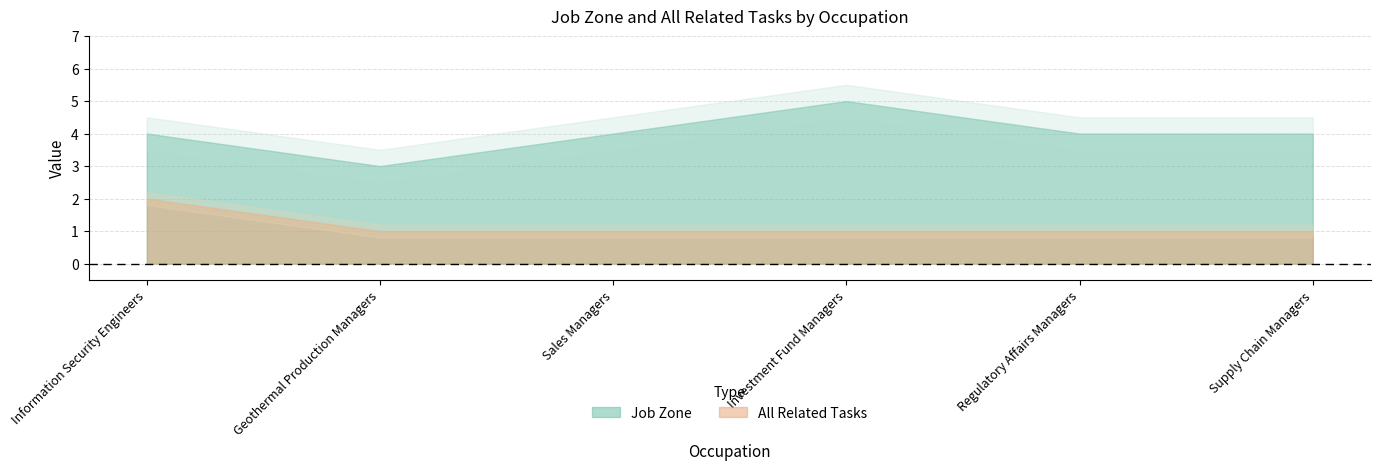

Reading left to right, extract all data points from this chart.

Job Zone: Information Security Engineers=4	Geothermal Production Managers=3	Sales Managers=4	Investment Fund Managers=5	Regulatory Affairs Managers=4	Supply Chain Managers=4
All Related Tasks: Information Security Engineers=2	Geothermal Production Managers=1	Sales Managers=1	Investment Fund Managers=1	Regulatory Affairs Managers=1	Supply Chain Managers=1